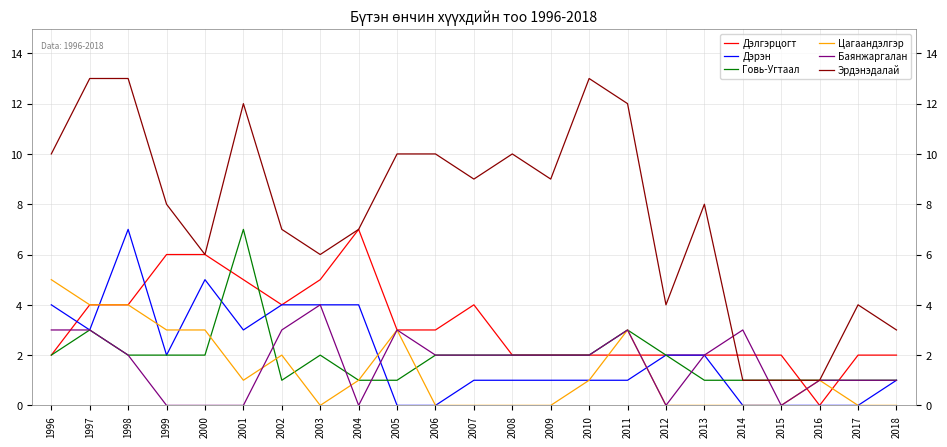

True or false: Дэрэн and Эрдэнэдалай cross at least once.

False